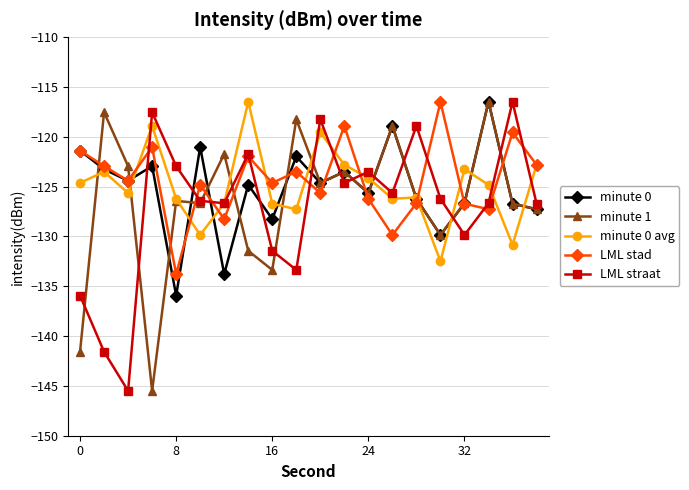

What is the value of the minute 1 point at the 2nd from the left?

-117.5